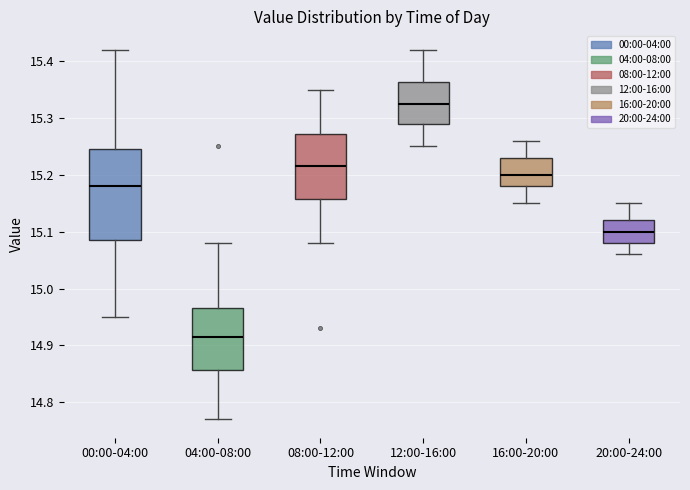

Comparing the boxes themselves (not the whiskers), which one is the tallest?

00:00-04:00